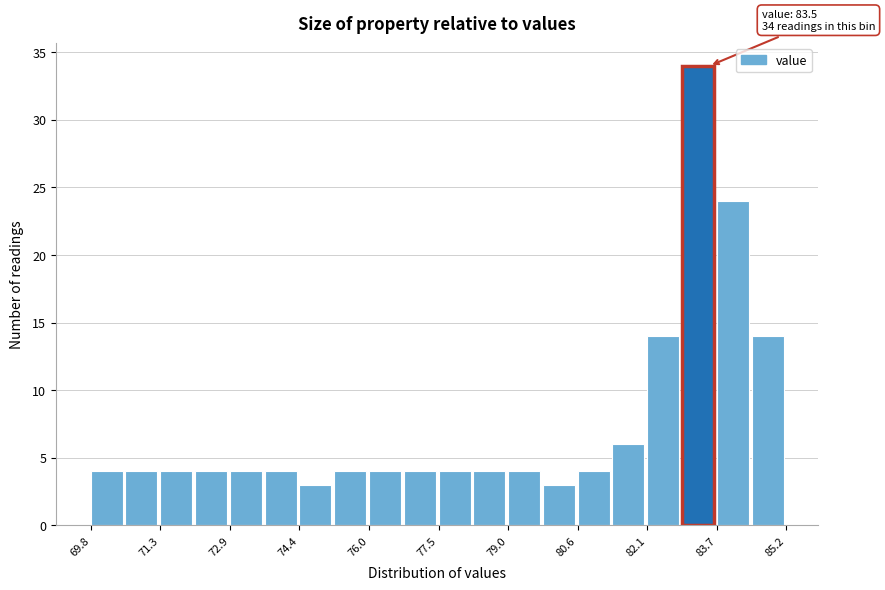

Around what value on the x-axis is the tallest bar? Give the approximate position of its centre, as read against the axis.

83.2